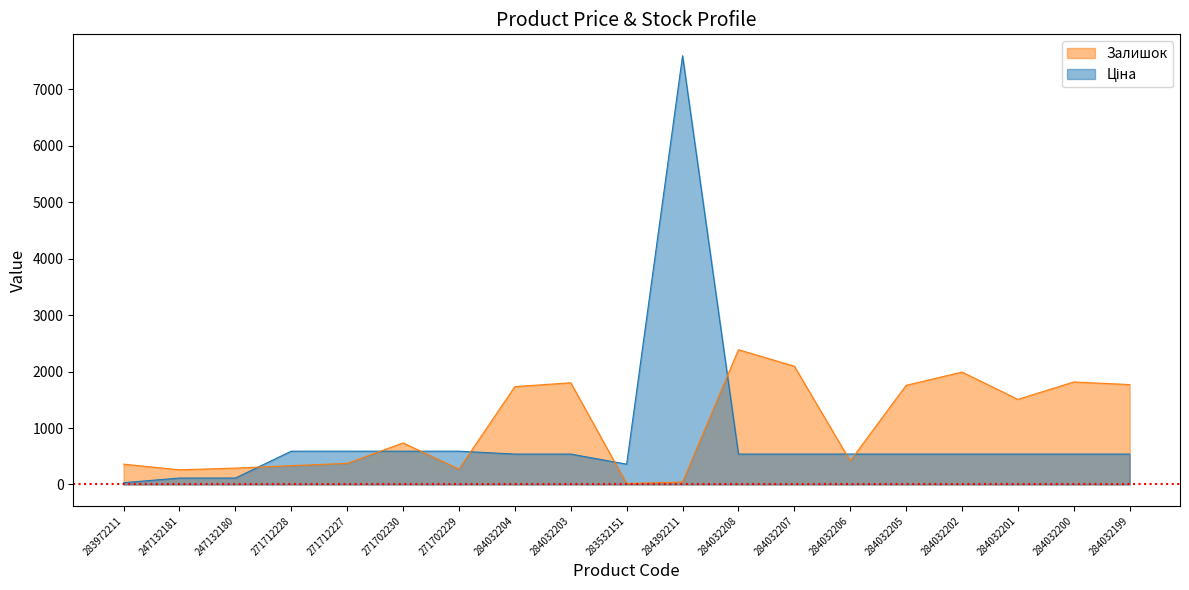

Rank the series by their average value, from highest to lowest.

Залишок, Ціна